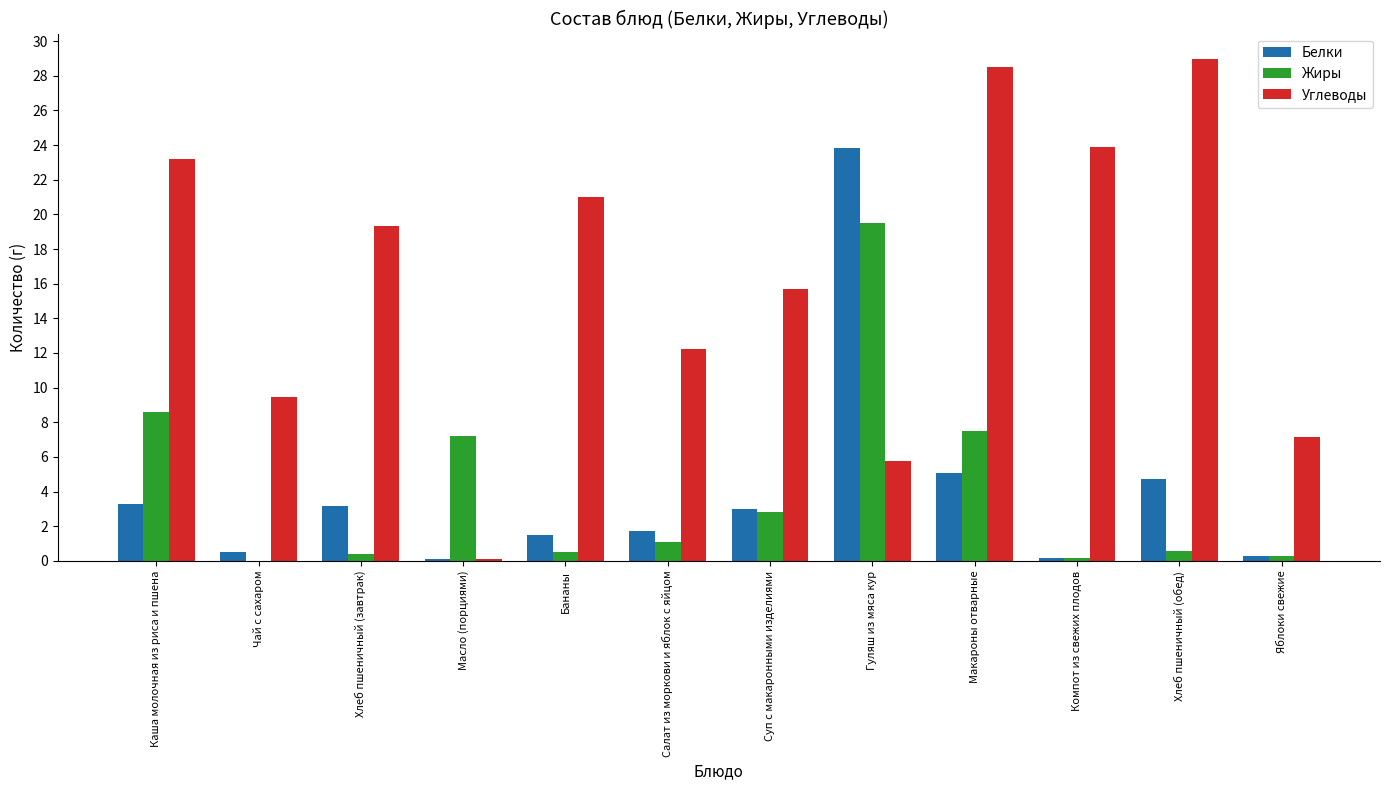

True or false: Углеводы has a value of 19.3 at Хлеб пшеничный (завтрак).

True